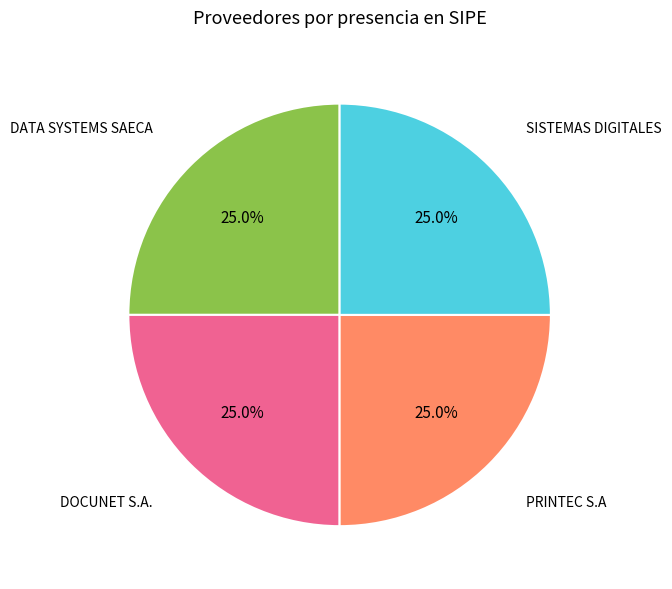

How much of the chart is everything except DATA SYSTEMS SAECA?

75.0%